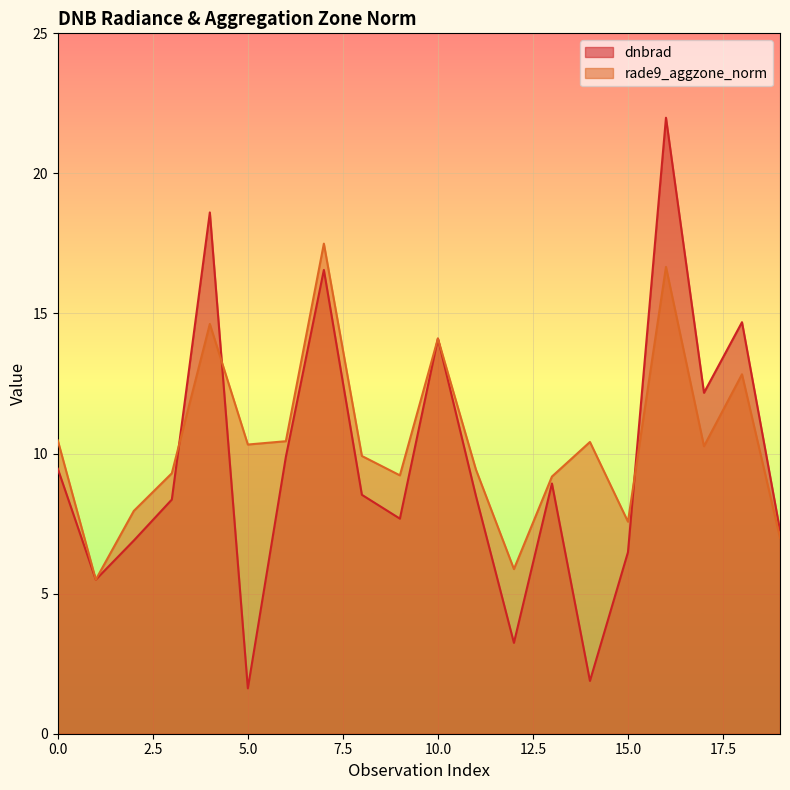

What is the minimum value shown in the chart?

1.6